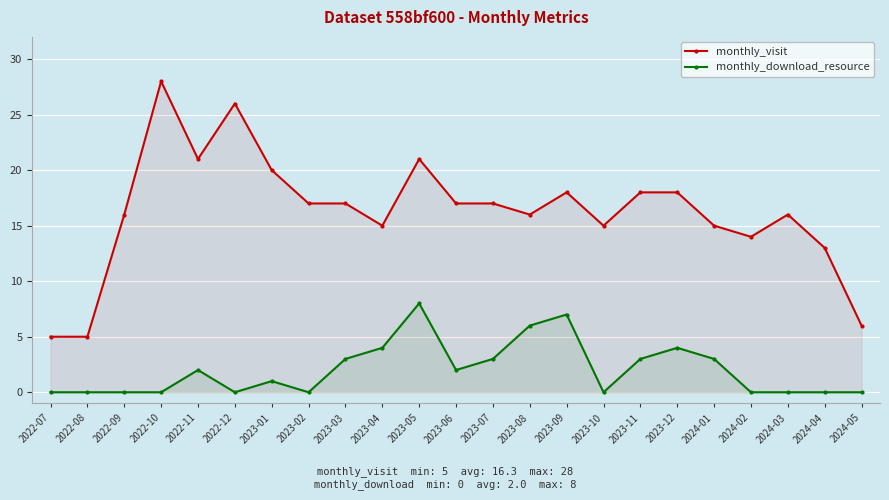

True or false: monthly_download_resource and monthly_visit cross at least once.

False